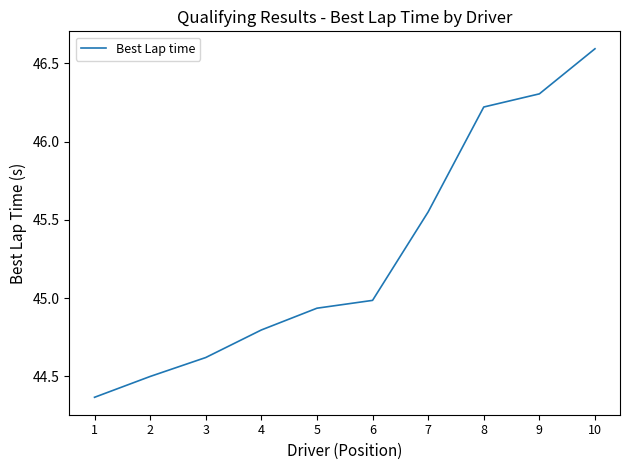

What is the difference between the maximum and minimum values?

2.2